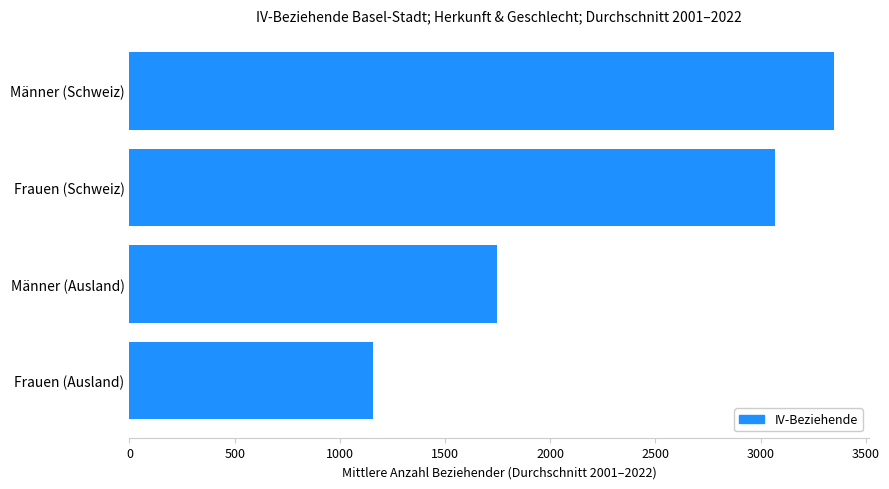

How many values are below 3068?

2